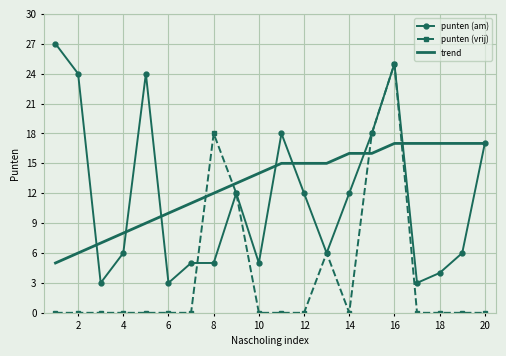

After their last crossing, which series has the higher values: trend or punten (vrij)?

trend